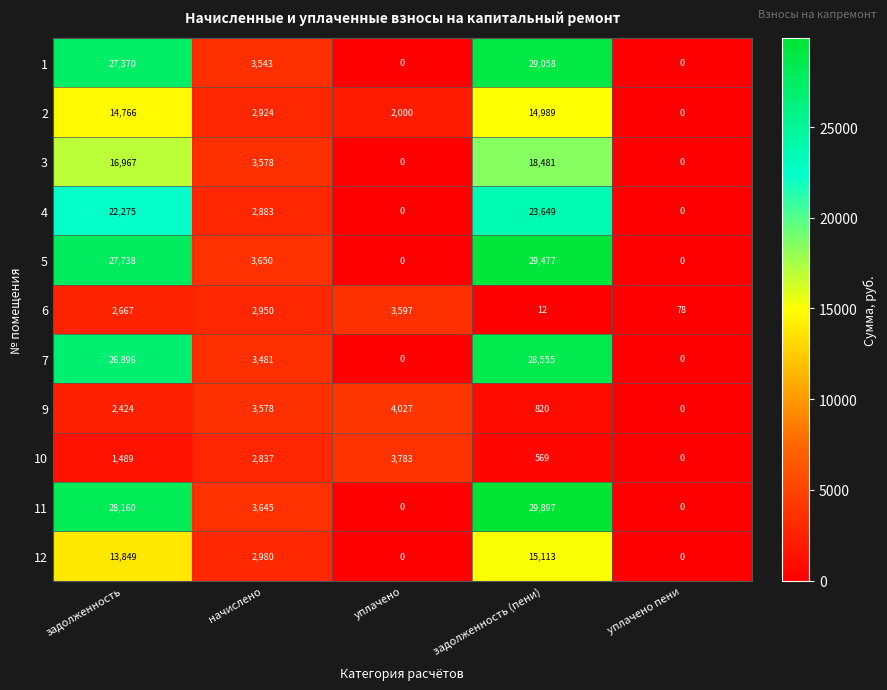

Rank the series by their maximum value, from lowest to highest.

6, 10, 9, 2, 12, 3, 4, 7, 1, 5, 11